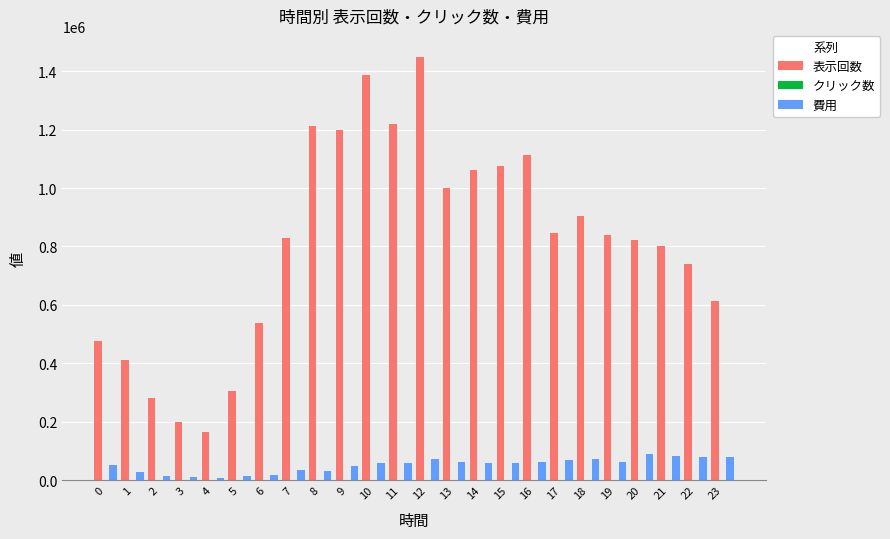

What is the maximum value shown in the chart?

1448478